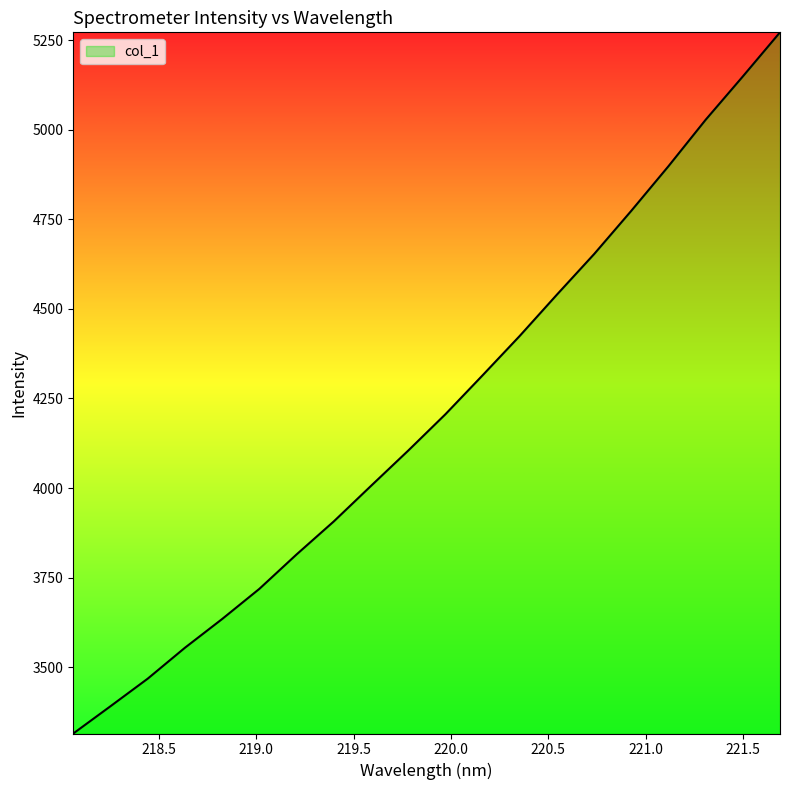

What is the greatest value displayed?

5271.7